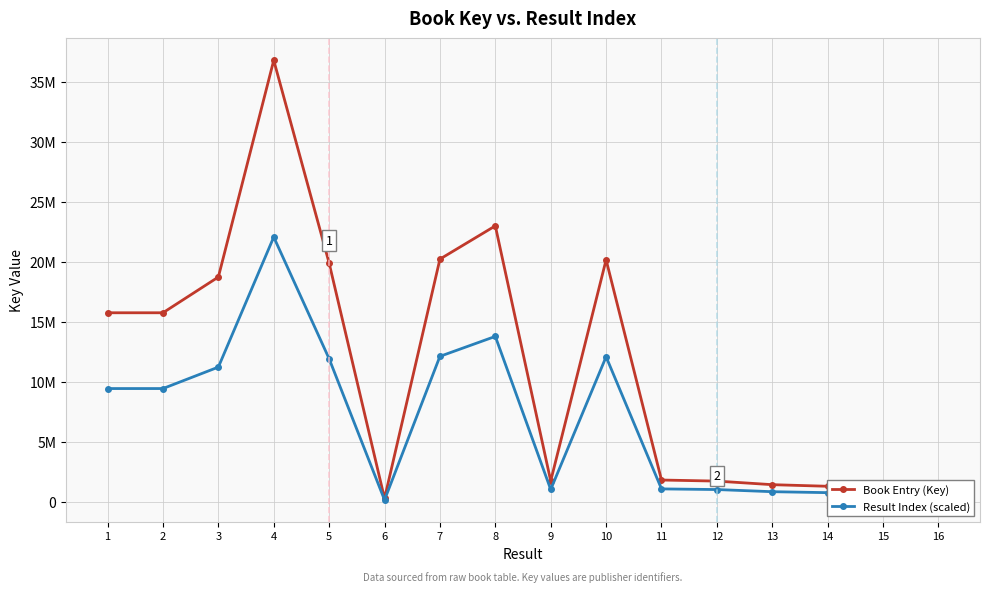

Does the chart have visible grid lines?

Yes